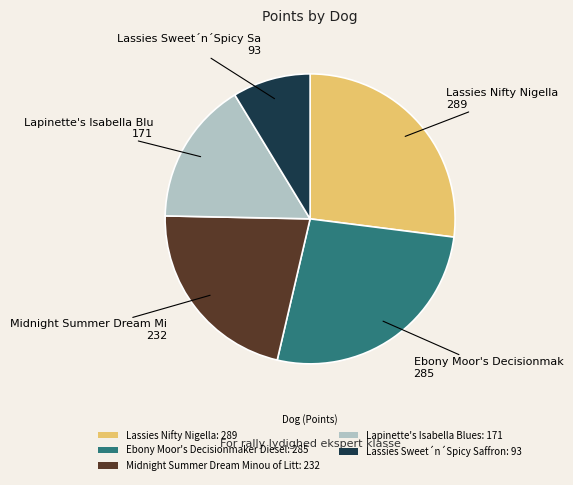

Approximately how many times larger is the value at Lapinette's Isabella Blues: 171 compared to Ebony Moor's Decisionmaker Diesel: 285?

0.6